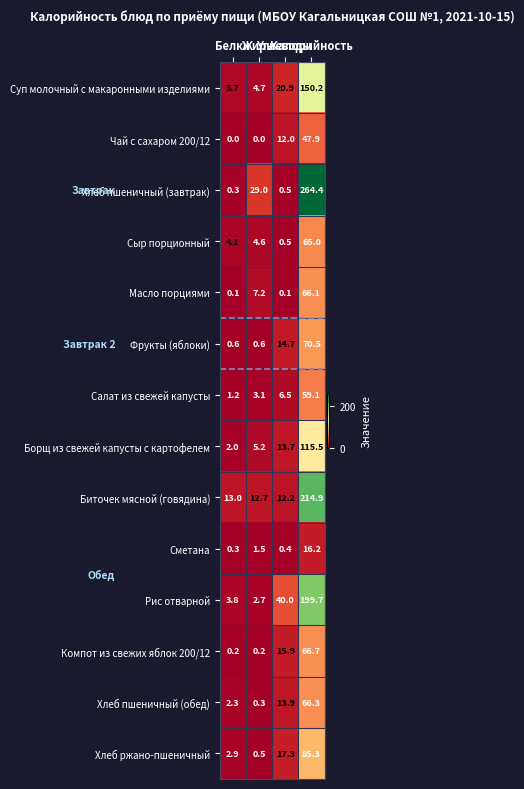

Which series has the widest spread of values?

Хлеб пшеничный (завтрак)